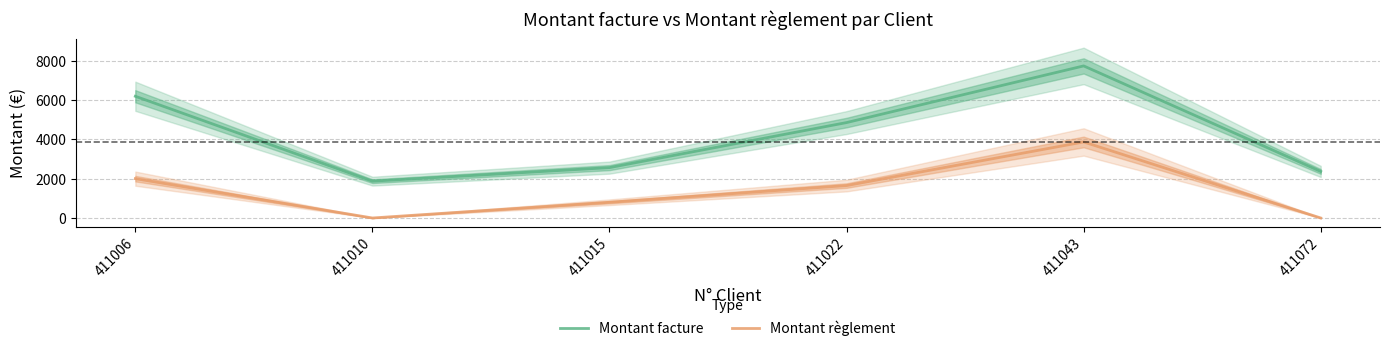

What is the approximate value of Montant facture at 411072?

2366.4